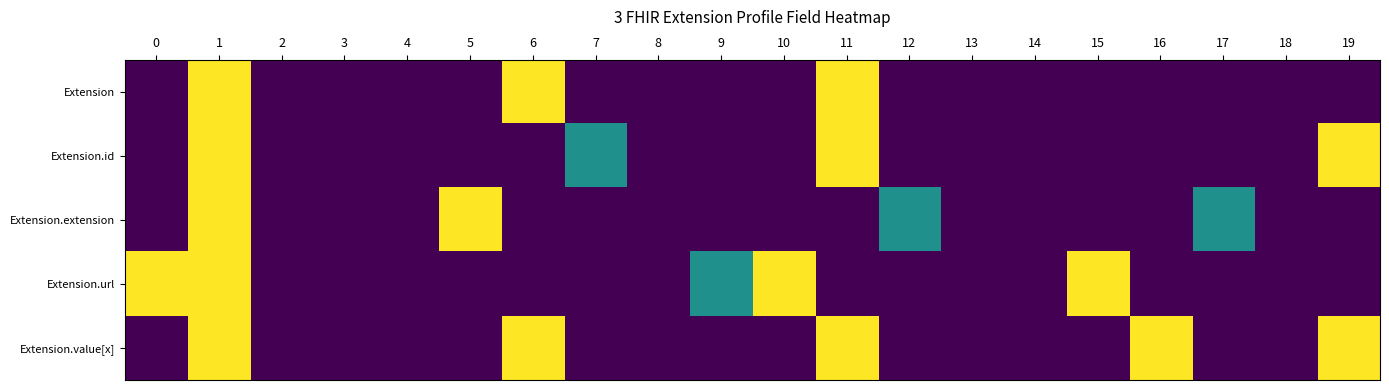

Reading left to right, extract all data points from this chart.

Extension: 0=0.0	1=1.0	2=0.0	3=0.0	4=0.0	5=0.0	6=1.0	7=0.0	8=0.0	9=0.0	10=0.0	11=1.0	12=0.0	13=0.0	14=0.0	15=0.0	16=0.0	17=0.0	18=0.0	19=0.0
Extension.id: 0=0.0	1=1.0	2=0.0	3=0.0	4=0.0	5=0.0	6=0.0	7=0.5	8=0.0	9=0.0	10=0.0	11=1.0	12=0.0	13=0.0	14=0.0	15=0.0	16=0.0	17=0.0	18=0.0	19=1.0
Extension.extension: 0=0.0	1=1.0	2=0.0	3=0.0	4=0.0	5=1.0	6=0.0	7=0.0	8=0.0	9=0.0	10=0.0	11=0.0	12=0.5	13=0.0	14=0.0	15=0.0	16=0.0	17=0.5	18=0.0	19=0.0
Extension.url: 0=1.0	1=1.0	2=0.0	3=0.0	4=0.0	5=0.0	6=0.0	7=0.0	8=0.0	9=0.5	10=1.0	11=0.0	12=0.0	13=0.0	14=0.0	15=1.0	16=0.0	17=0.0	18=0.0	19=0.0
Extension.value[x]: 0=0.0	1=1.0	2=0.0	3=0.0	4=0.0	5=0.0	6=1.0	7=0.0	8=0.0	9=0.0	10=0.0	11=1.0	12=0.0	13=0.0	14=0.0	15=0.0	16=1.0	17=0.0	18=0.0	19=1.0